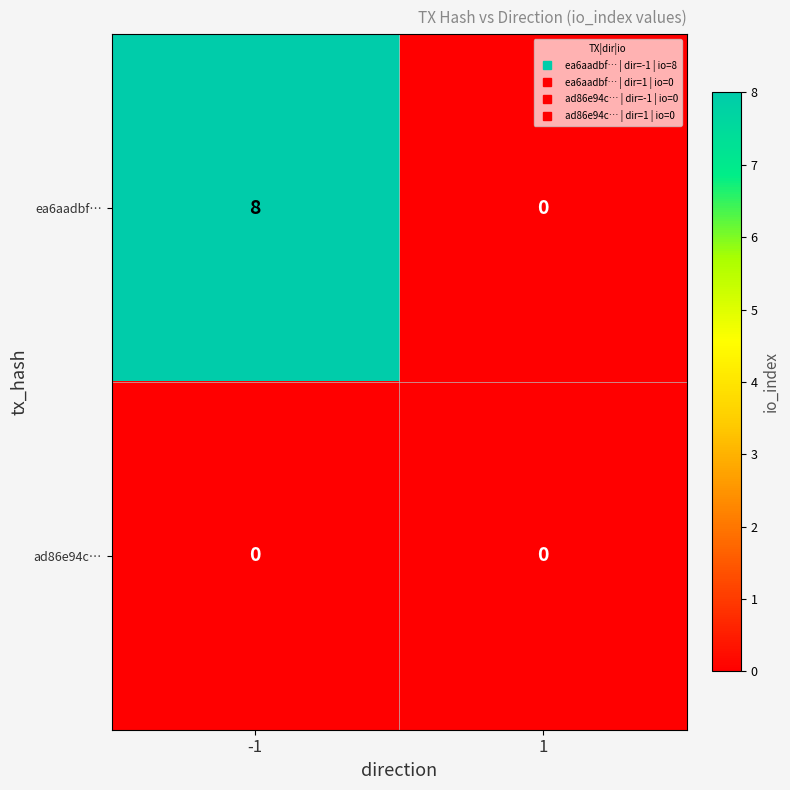

Is it true that ea6aadbf… equals 11 at -1?

False